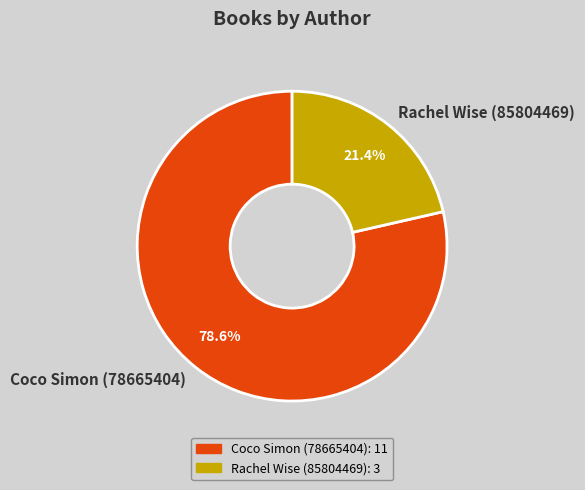

What percentage is the Coco Simon (78665404) slice, to the nearest percent?

79%